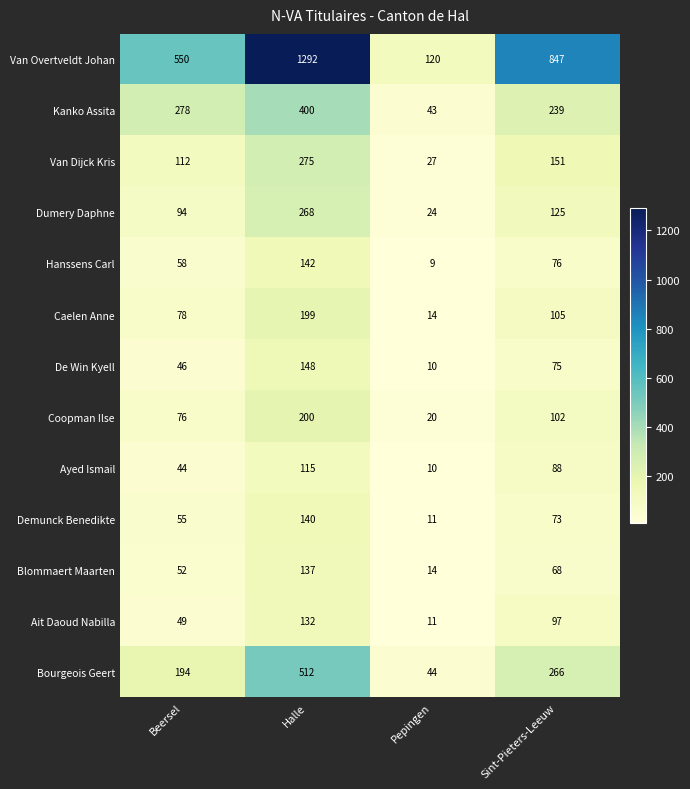

What is the difference between the maximum and minimum values in the De Win Kyell series?

138